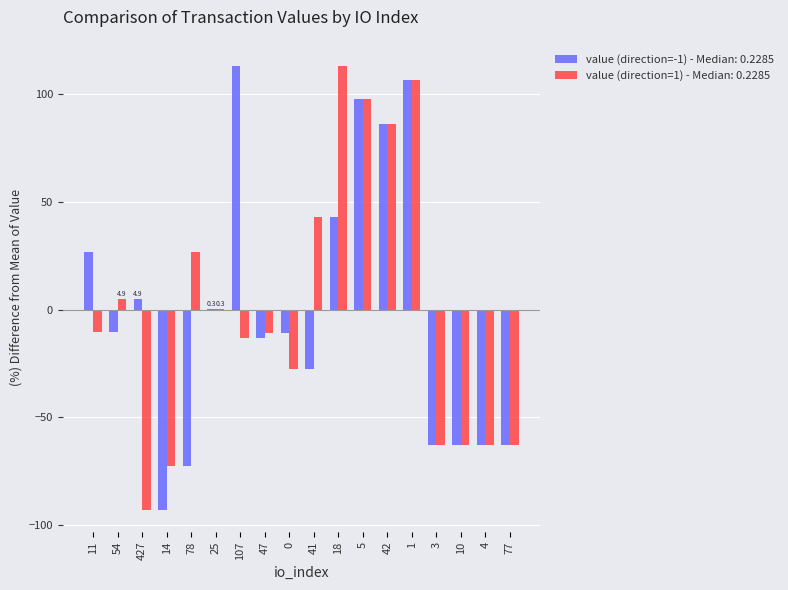

What is the total value across all series at 41?

15.5